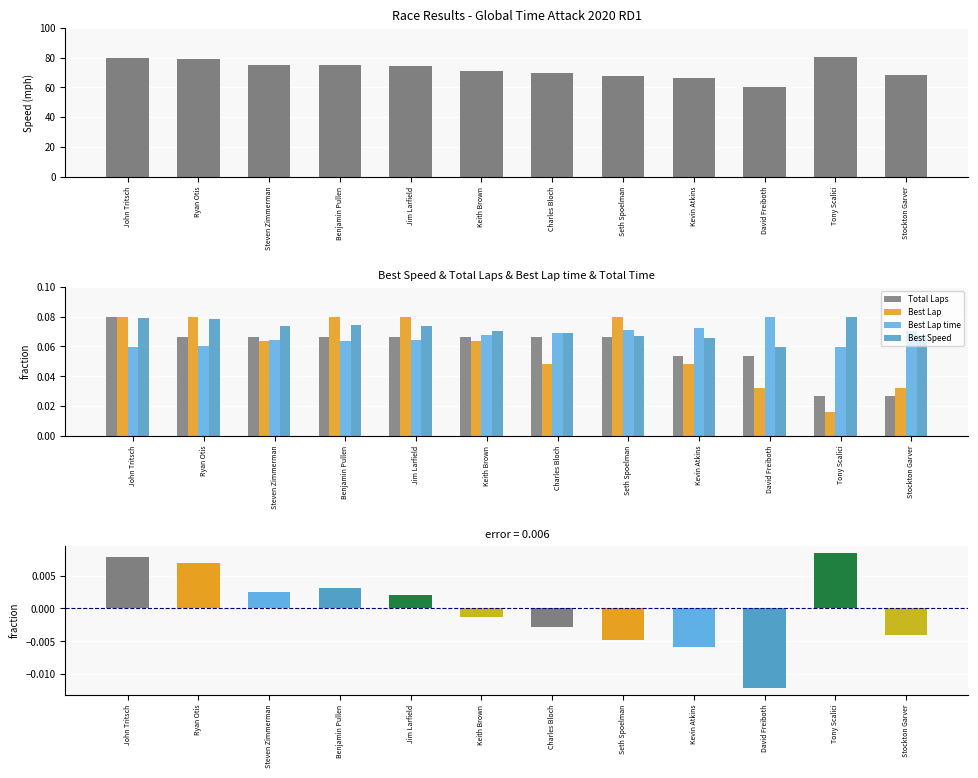

Which series has the largest total across all categories?

Best Speed